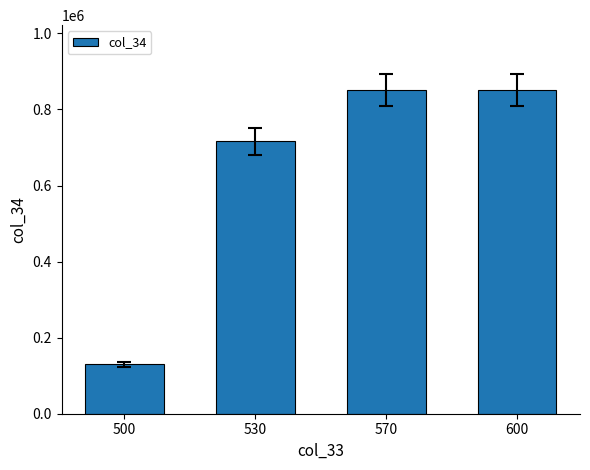

Are the bars grouped side by side (vs. stacked)?

No